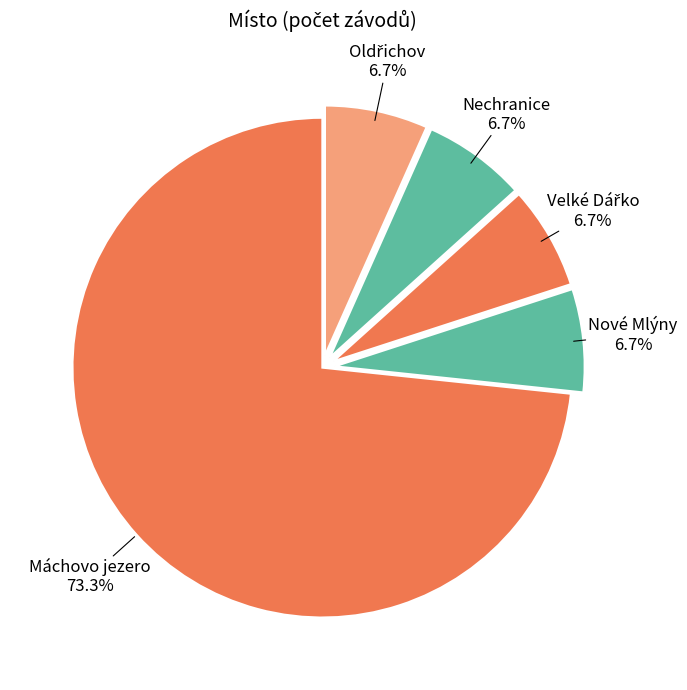

To the nearest percent, what is the difference between the largest and smallest slice percentages?

67%